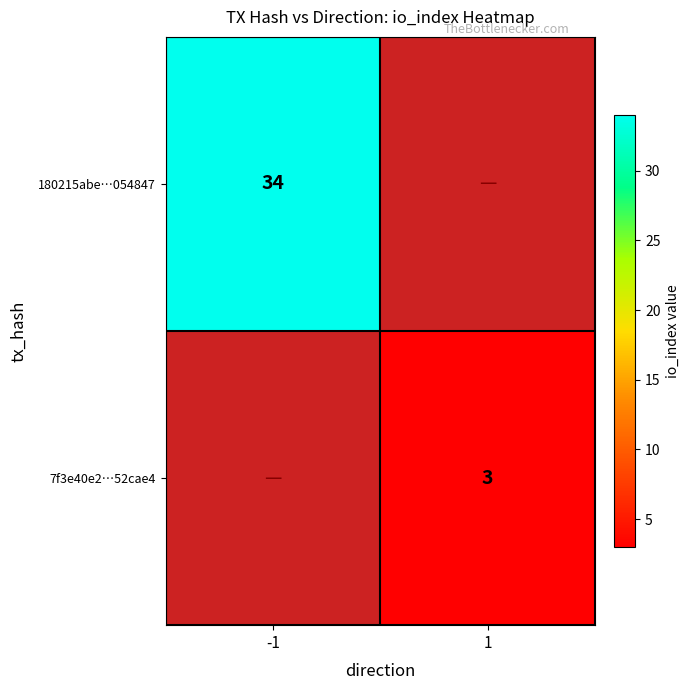

Between -1 and 1, which is larger?

1